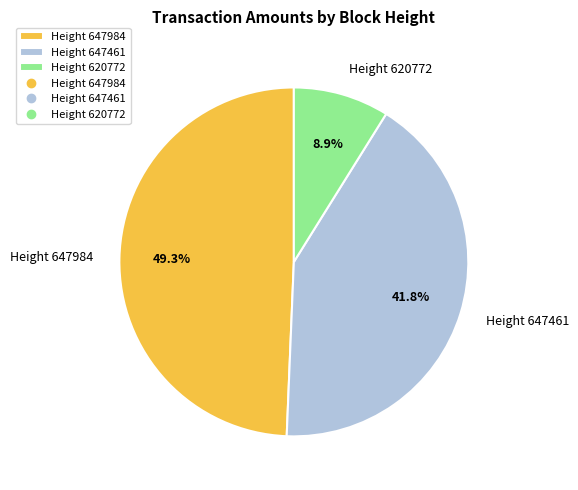

Does Height 647461 account for over 50% of the chart?

No